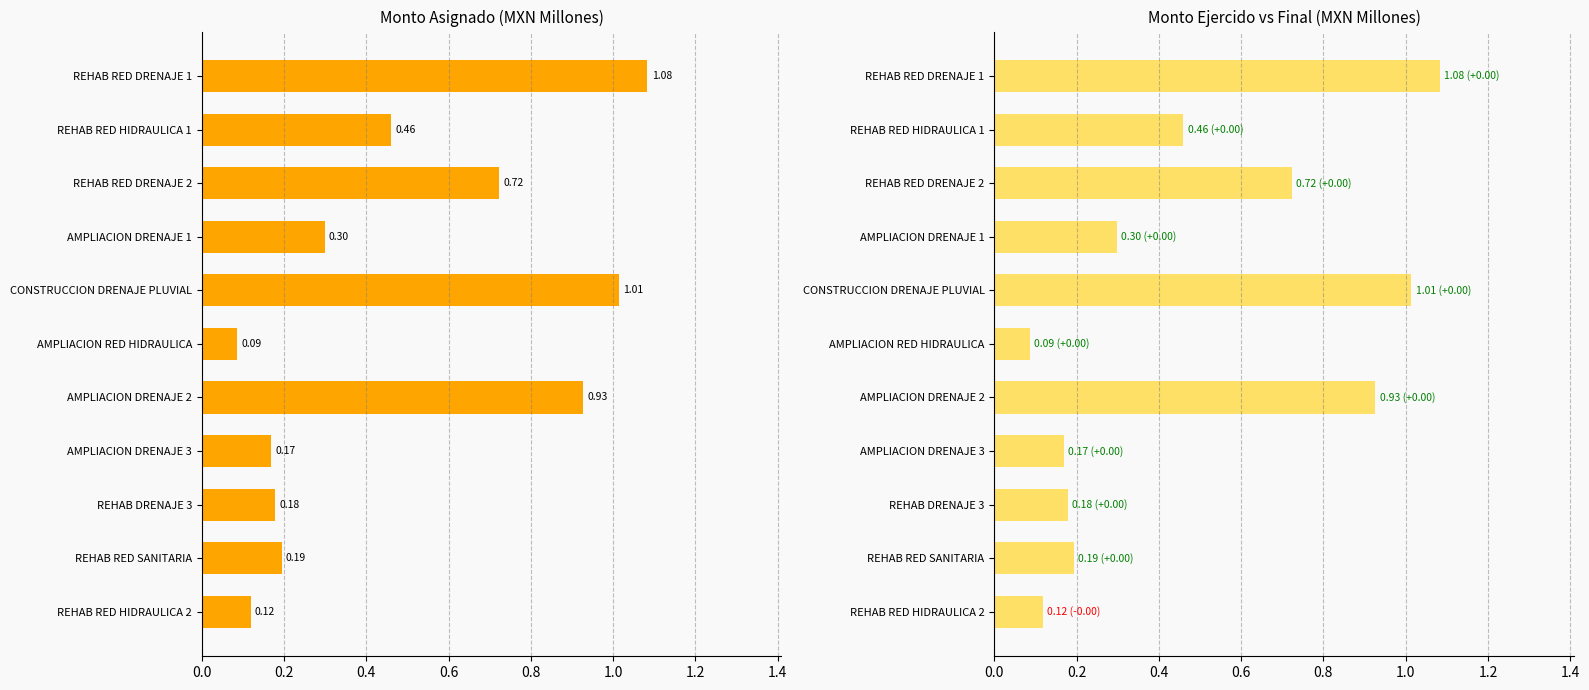

Which series has the widest spread of values?

Monto asignado